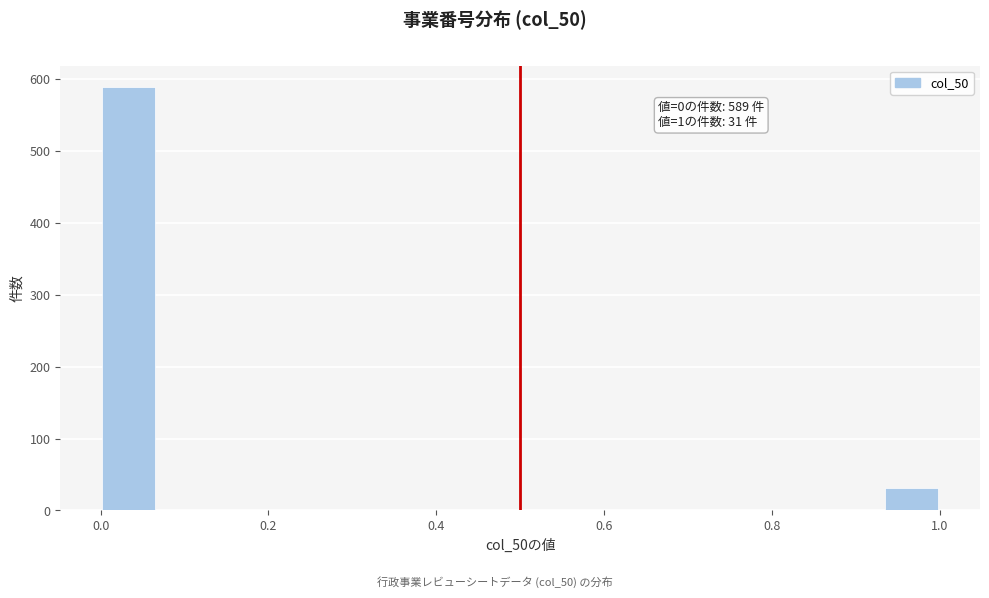

Read against the x-axis, roughly where is the centre of the tallest bar?

0.04